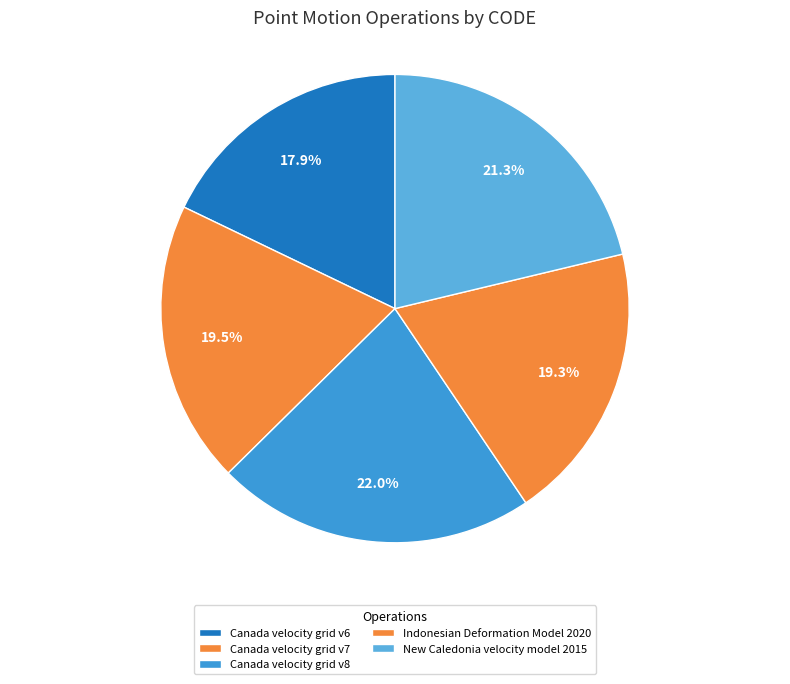

Which has a higher value, Canada velocity grid v8 or Canada velocity grid v7?

Canada velocity grid v8